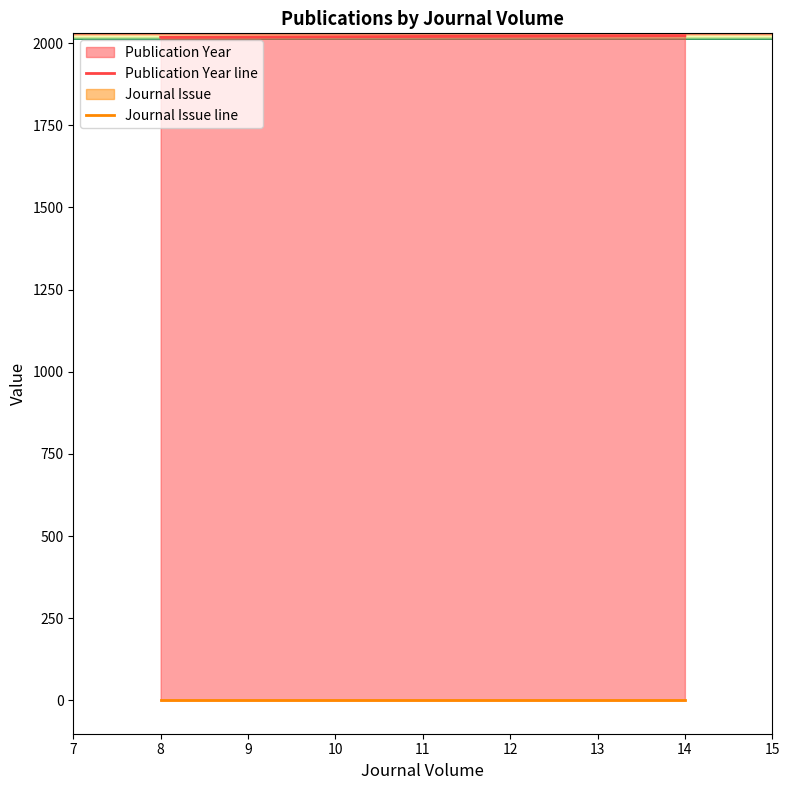

What is the difference between the values at 8 and 14?

5